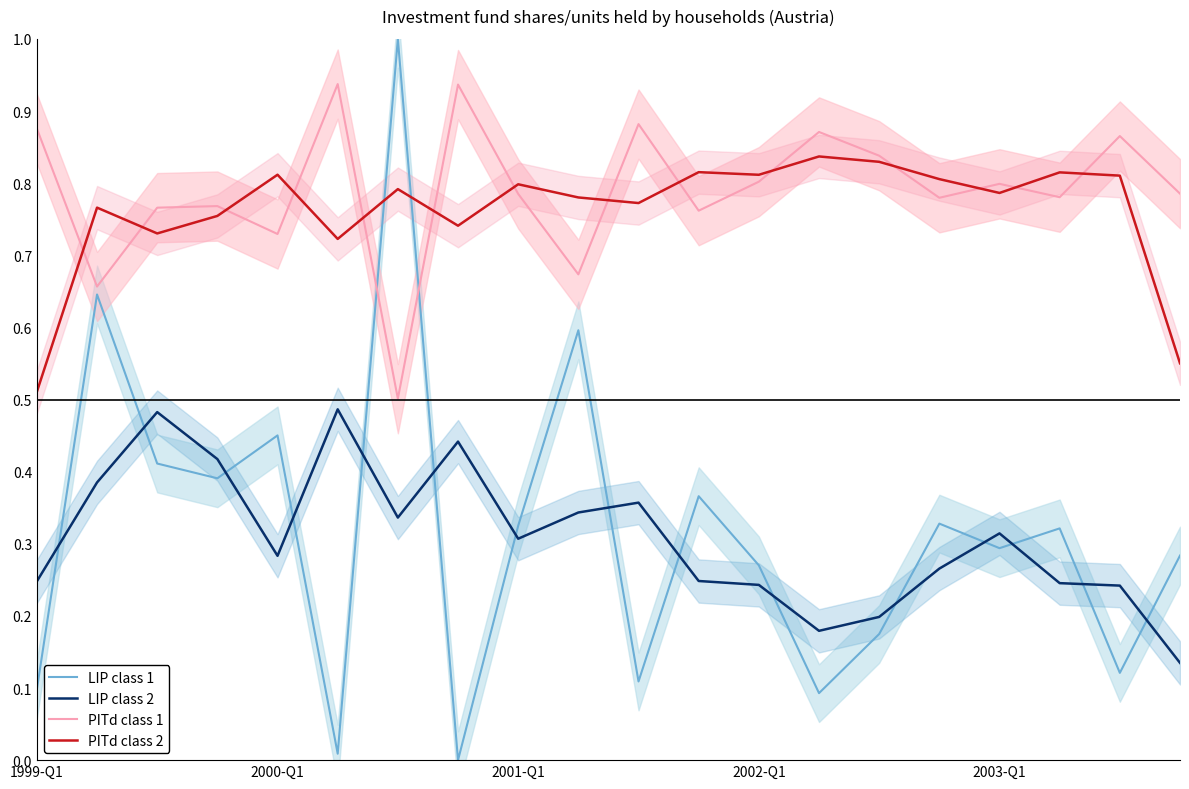

At which category does the chart reach its minimum across all series?

7